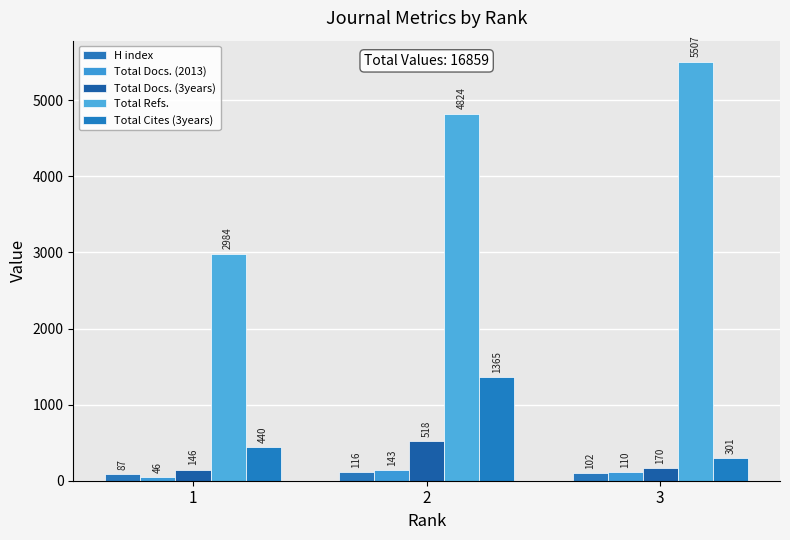

Where does the Total Docs. (3years) series first go above 170?

2